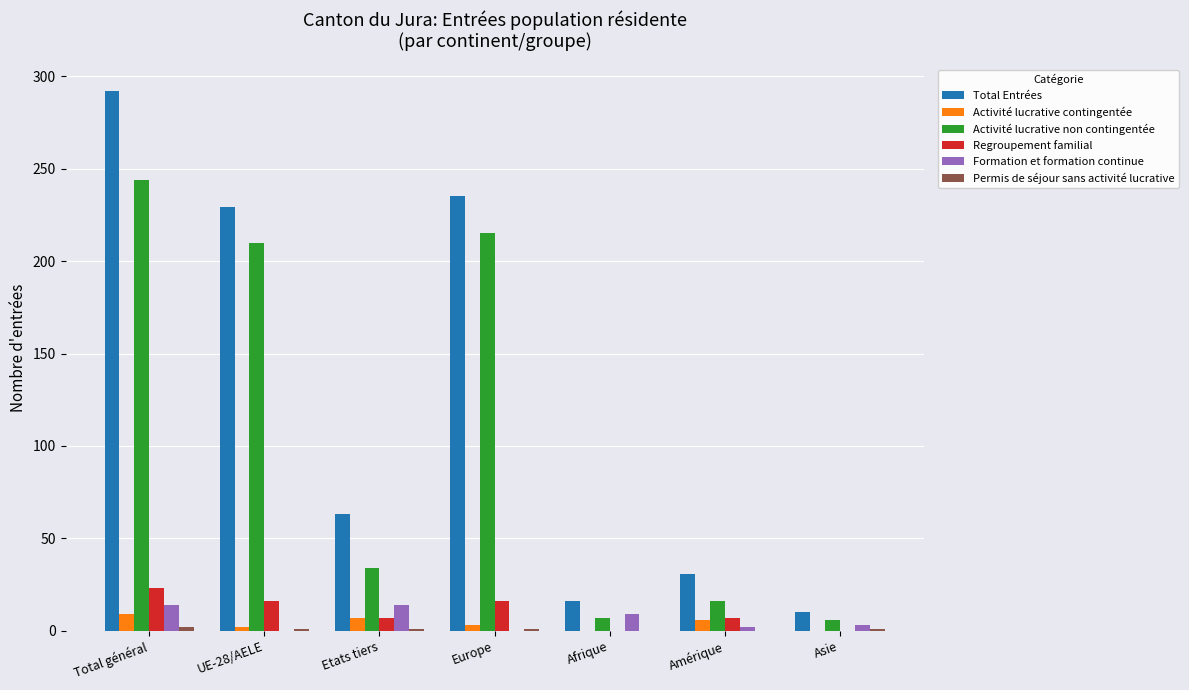

At which category is the sum across all series the highest?

Total général